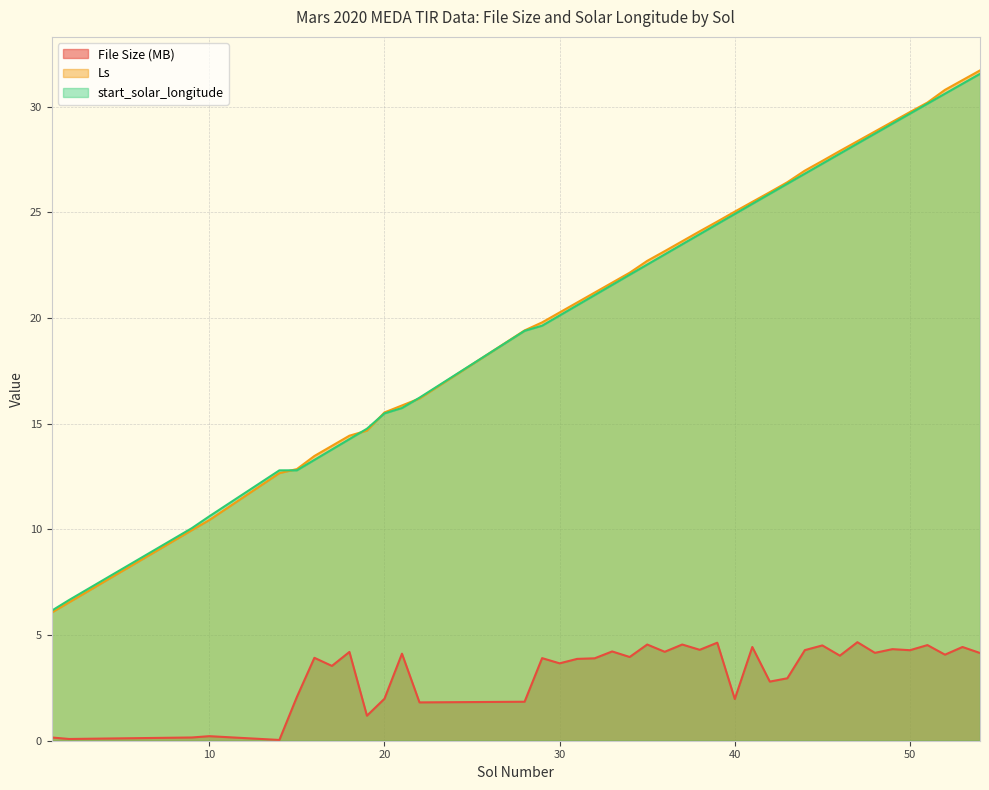

What is the value of the Ls point at the 28th from the left?

25.9